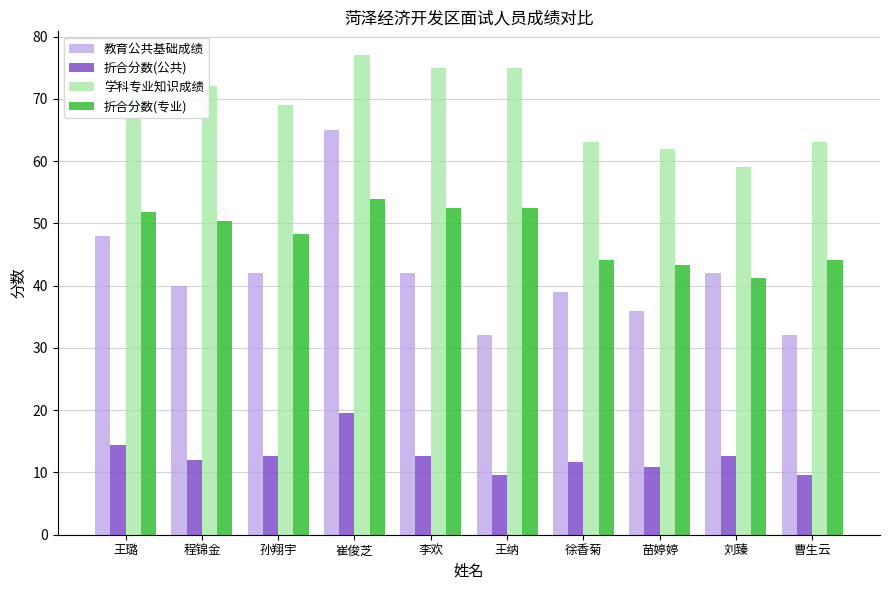

What is the difference between the highest and lowest values at 王璐?

59.6